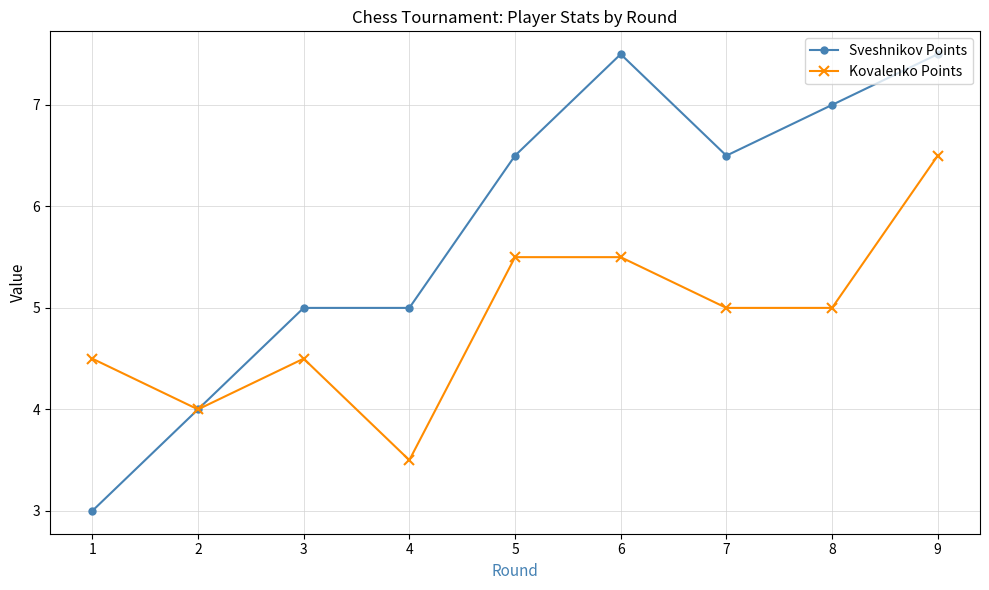

True or false: Kovalenko Points has a value of 6.5 at 1.

False